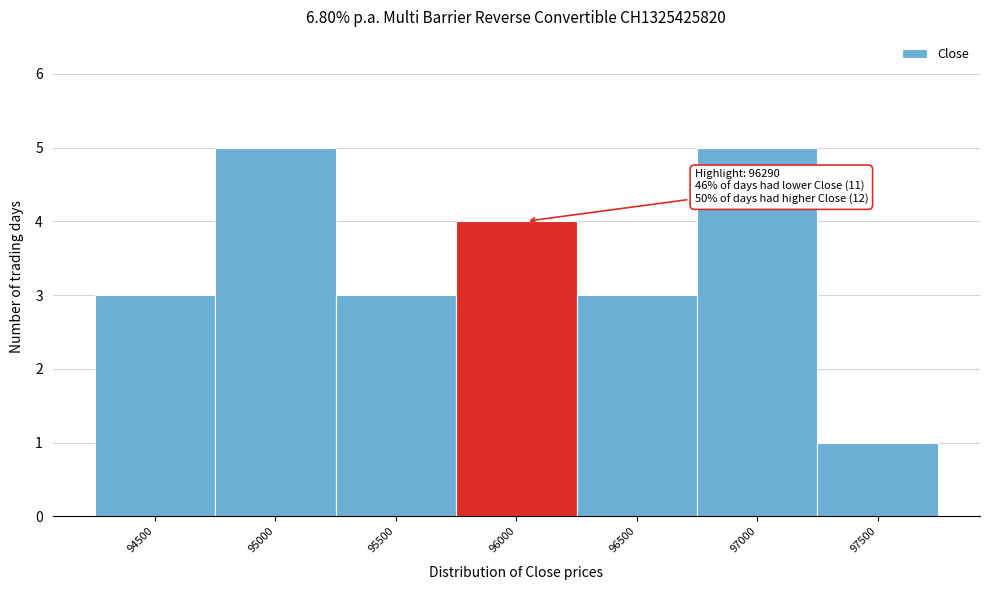

Reading left to right, transcribe all the data shown in this chart.

3	5	3	4	3	5	1